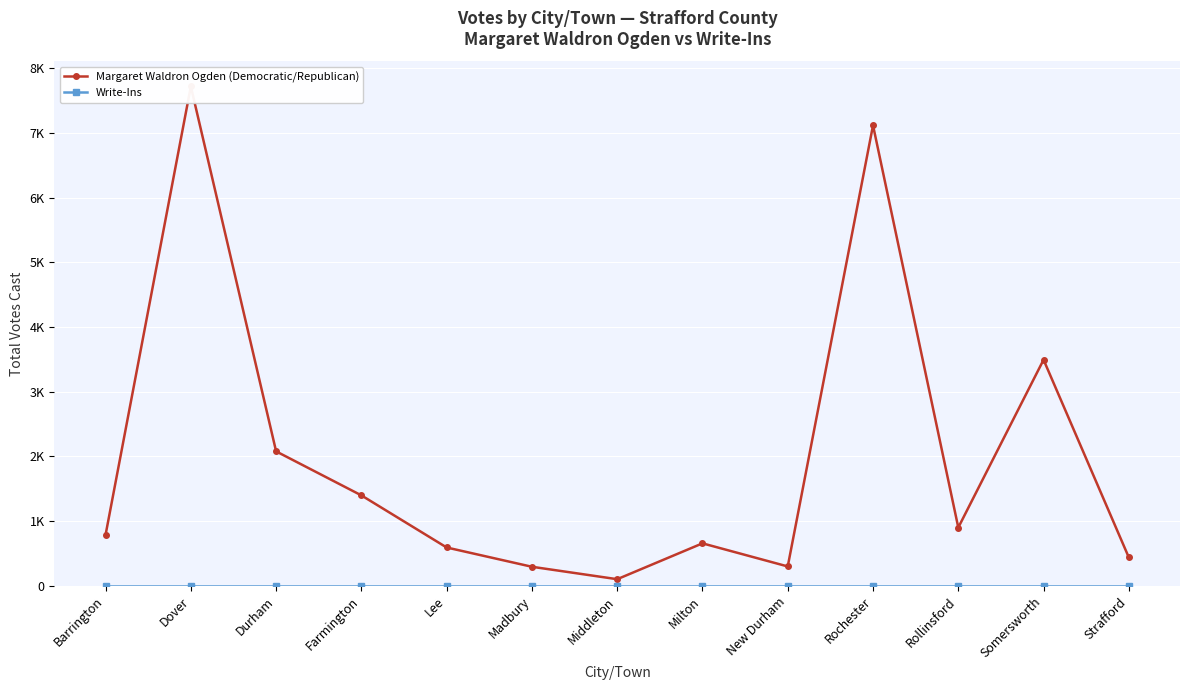

What is the total value across all series at Dover?

7717